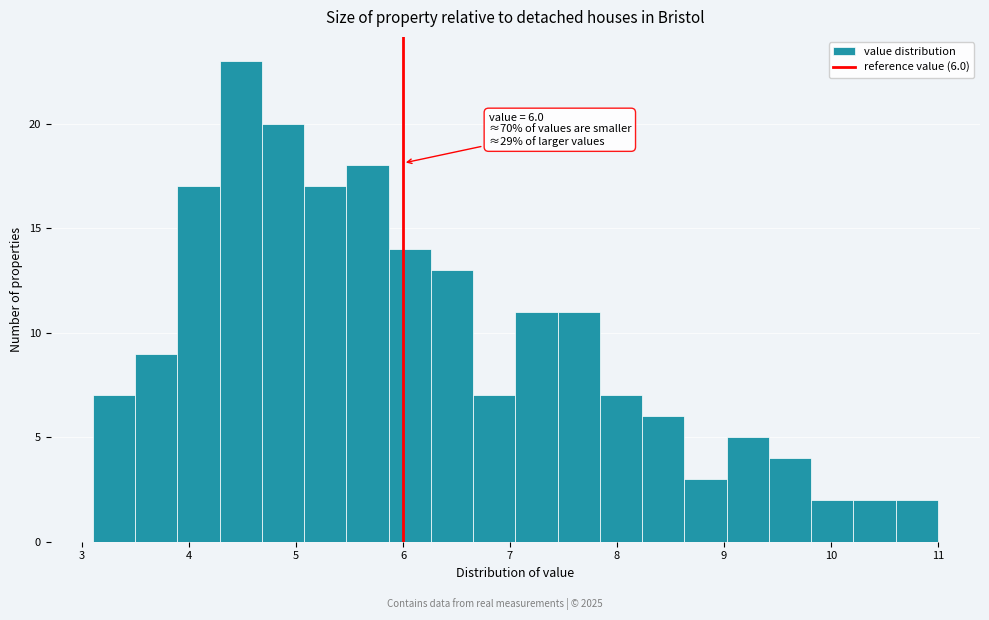

Around what value on the x-axis is the tallest bar? Give the approximate position of its centre, as read against the axis.

4.5